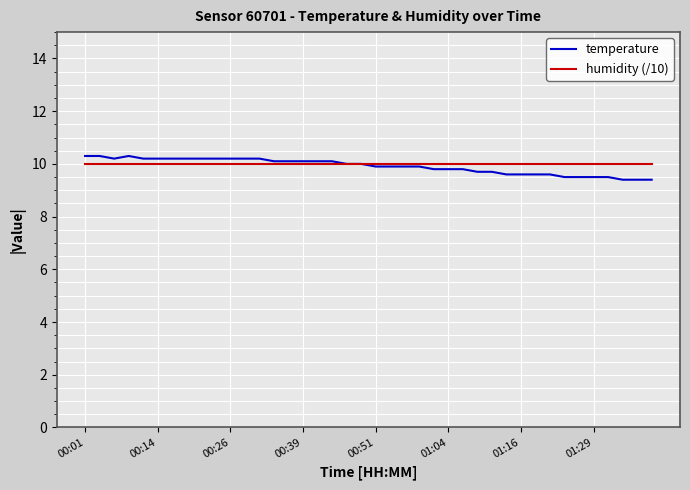

Reading left to right, list all the values displayed in this chart.

temperature: 10.3	10.3	10.2	10.3	10.2	10.2	10.2	10.2	10.2	10.2	10.2	10.2	10.2	10.1	10.1	10.1	10.1	10.1	10.0	10.0	9.9	9.9	9.9	9.9	9.8	9.8	9.8	9.7	9.7	9.6	9.6	9.6	9.6	9.5	9.5	9.5	9.5	9.4	9.4	9.4
humidity (/10): 10.0	10.0	10.0	10.0	10.0	10.0	10.0	10.0	10.0	10.0	10.0	10.0	10.0	10.0	10.0	10.0	10.0	10.0	10.0	10.0	10.0	10.0	10.0	10.0	10.0	10.0	10.0	10.0	10.0	10.0	10.0	10.0	10.0	10.0	10.0	10.0	10.0	10.0	10.0	10.0